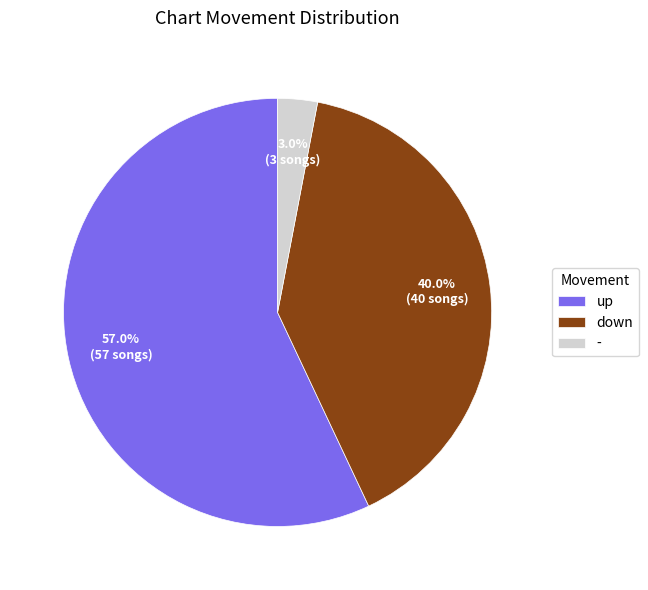

To the nearest percent, what is the combined percentage of - and down?

43%